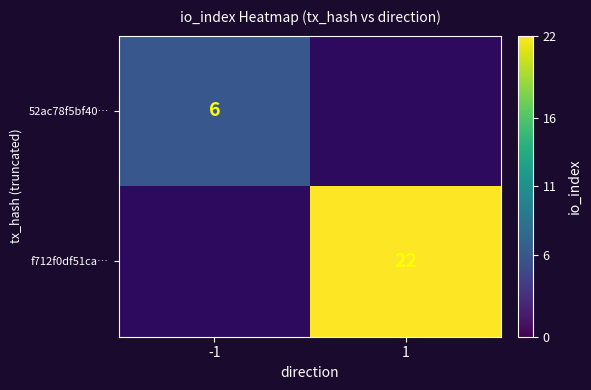

Is the value of 52ac78f5bf40… at -1 greater than the value of f712f0df51ca… at 1?

No